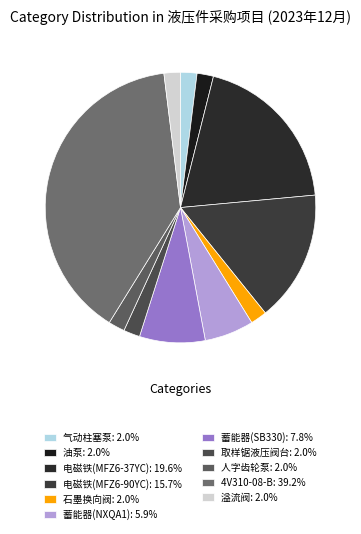

Between 蓄能器(NXQA1) and 蓄能器(SB330), which is larger?

蓄能器(SB330)